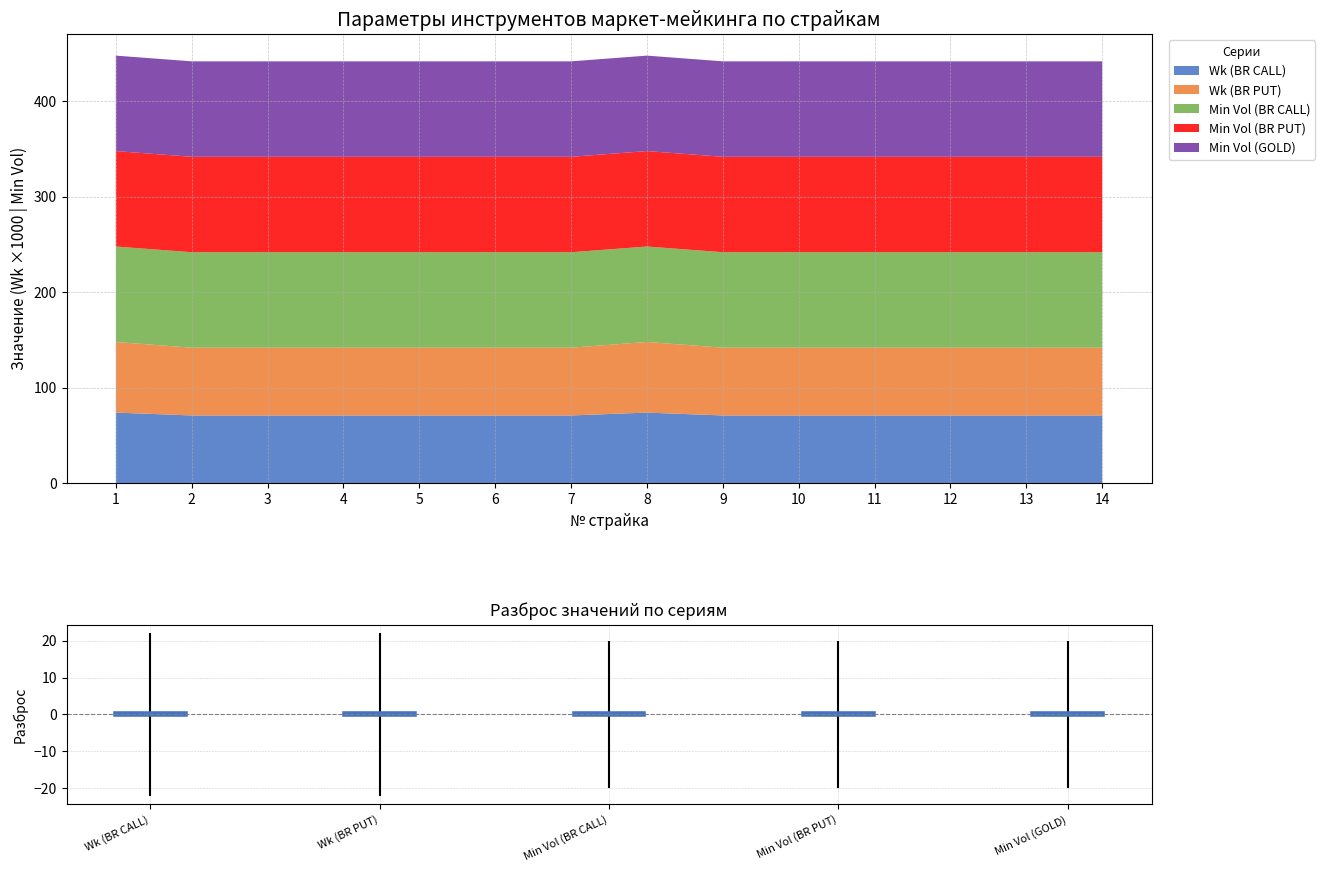

How many interior local peaks does the Wk (BR PUT) series have?

1